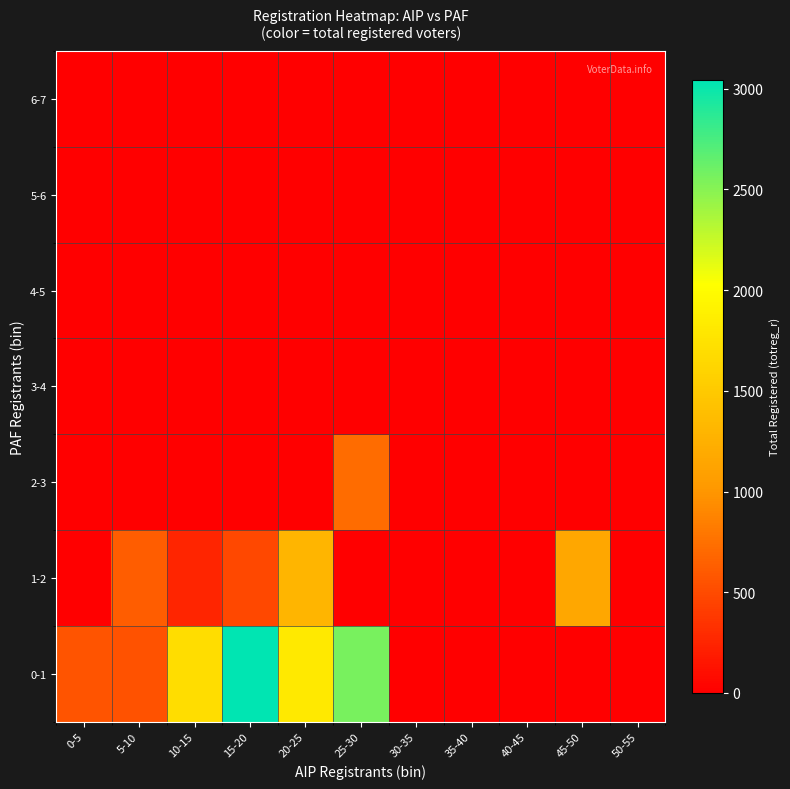

How many categories are shown in the chart?

11